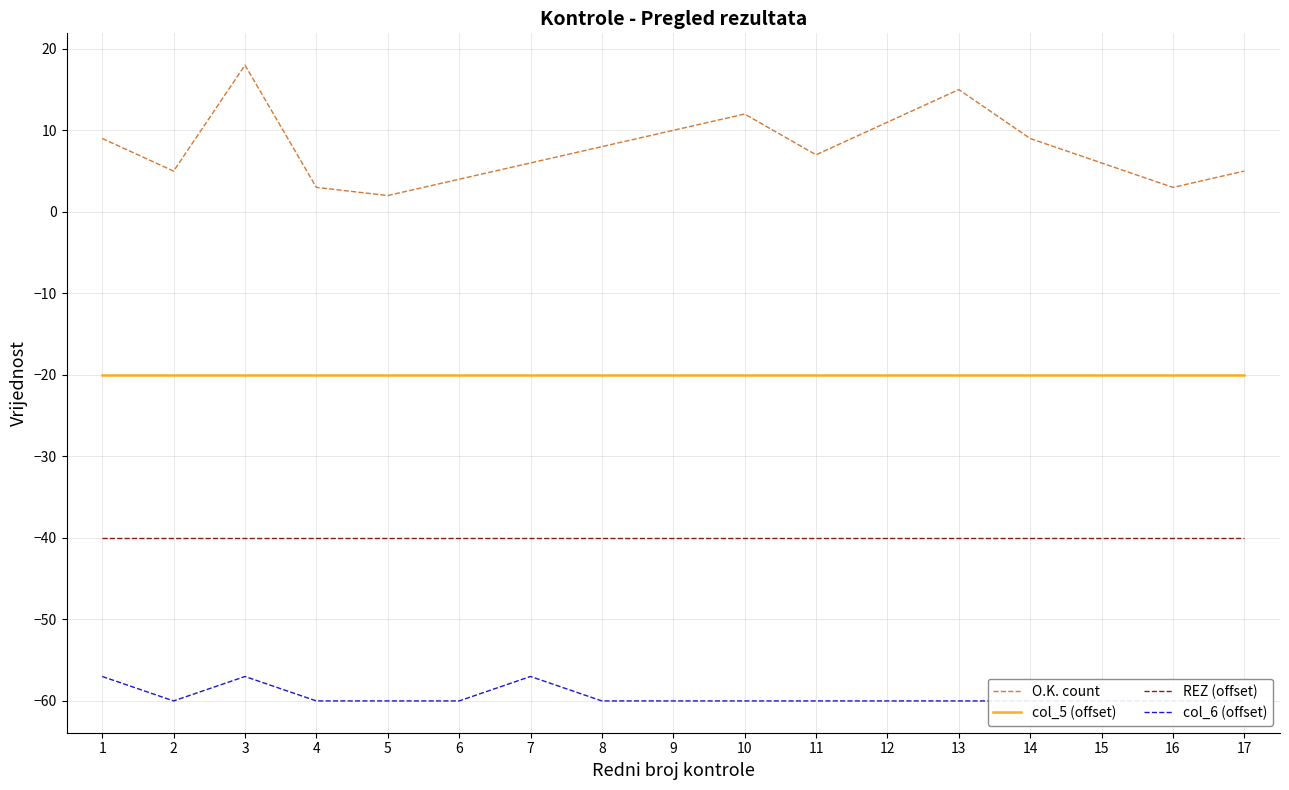

What is the sum of all REZ (offset) values?

-680